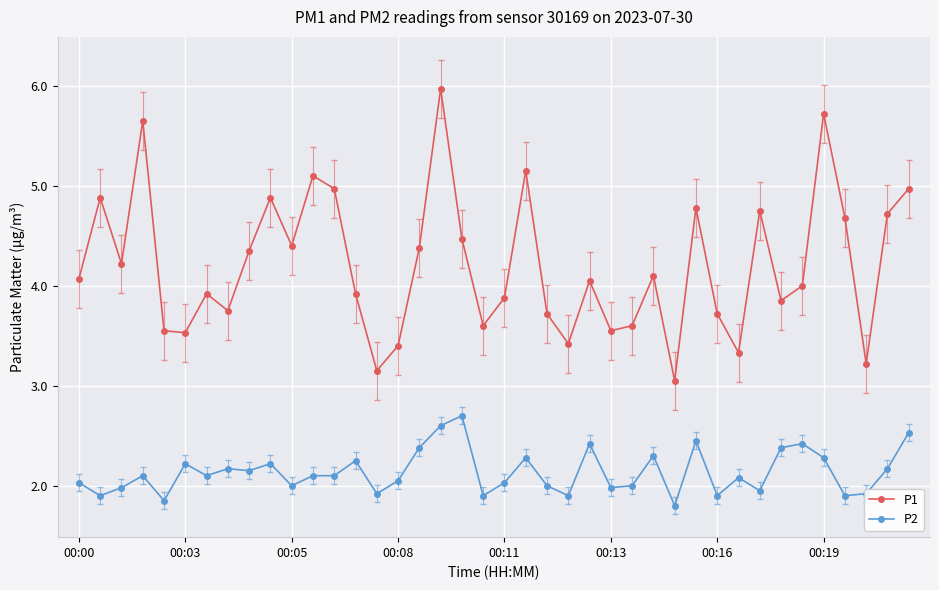

Which series has the largest range (max minus min)?

P1